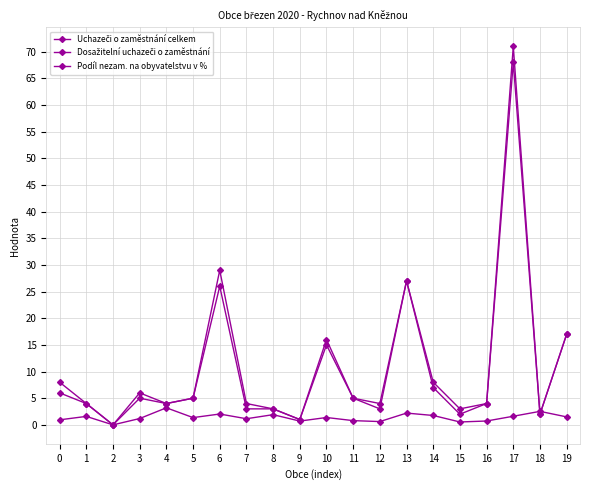

What is the total value across all series at 13?

56.2